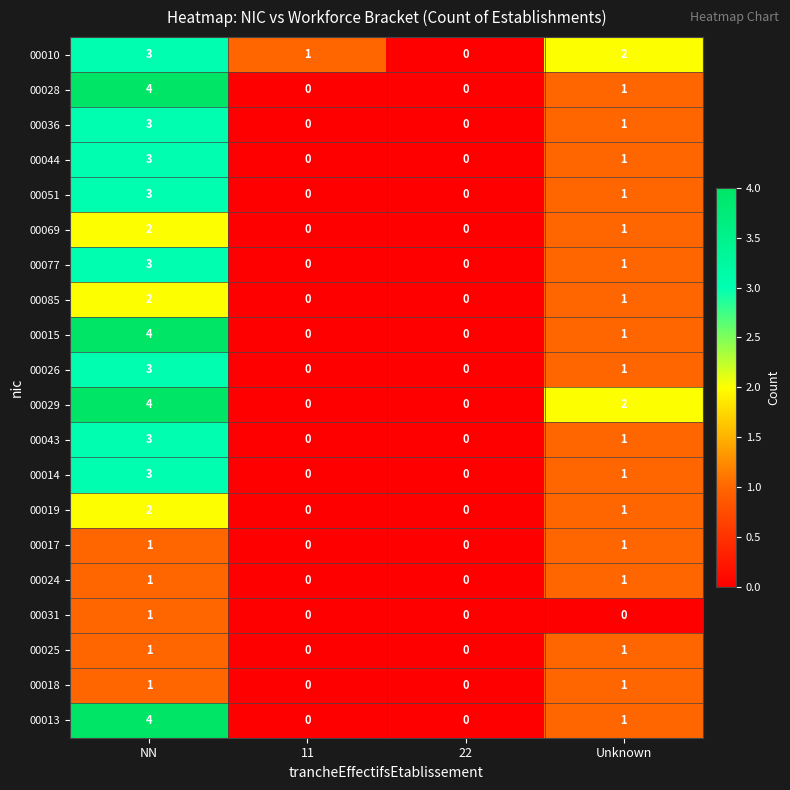

What is the total value across all series at NN?

51